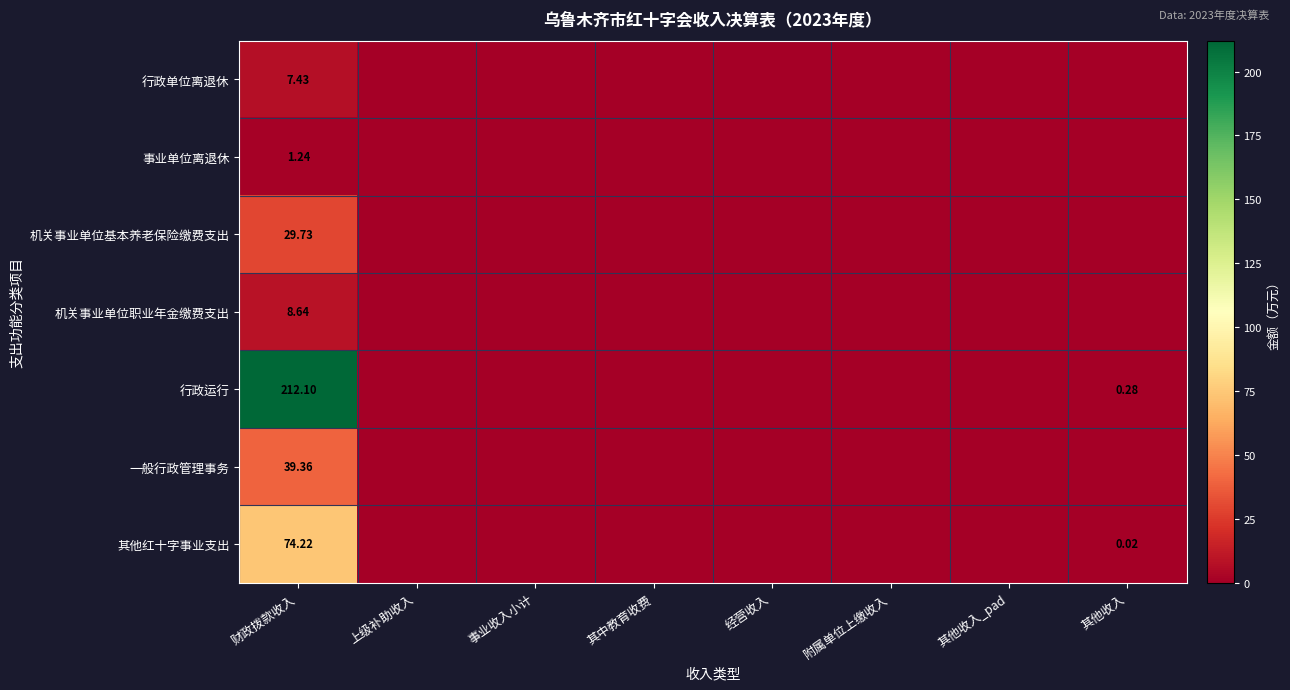

At 财政拨款收入, list the series in order from largest to smallest.

行政运行, 其他红十字事业支出, 一般行政管理事务, 机关事业单位基本养老保险缴费支出, 机关事业单位职业年金缴费支出, 行政单位离退休, 事业单位离退休